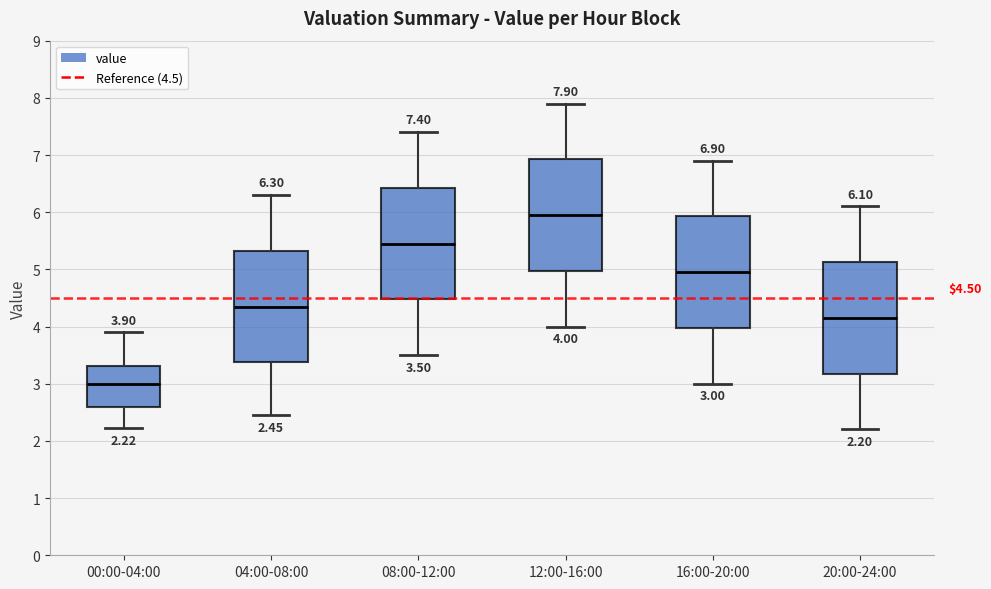

Which box has the highest median line?

12:00-16:00